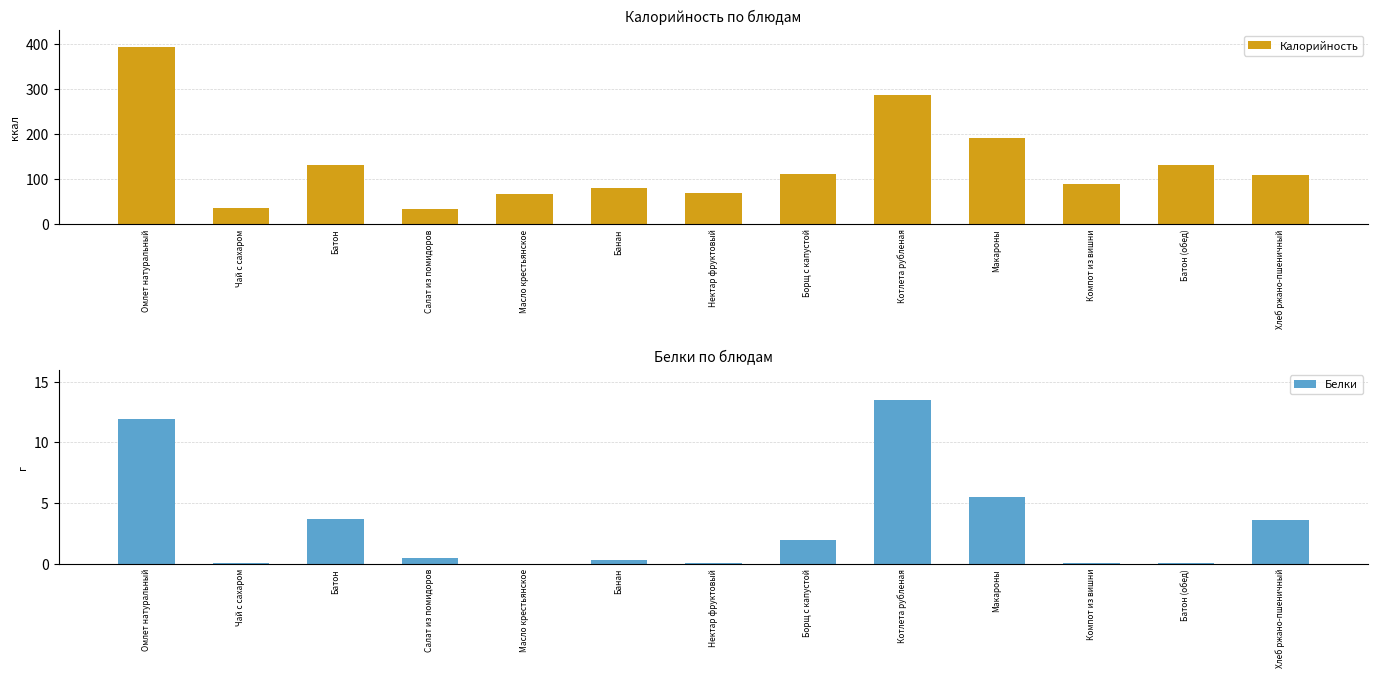

What are all the series names shown in the legend?

Калорийность, Белки